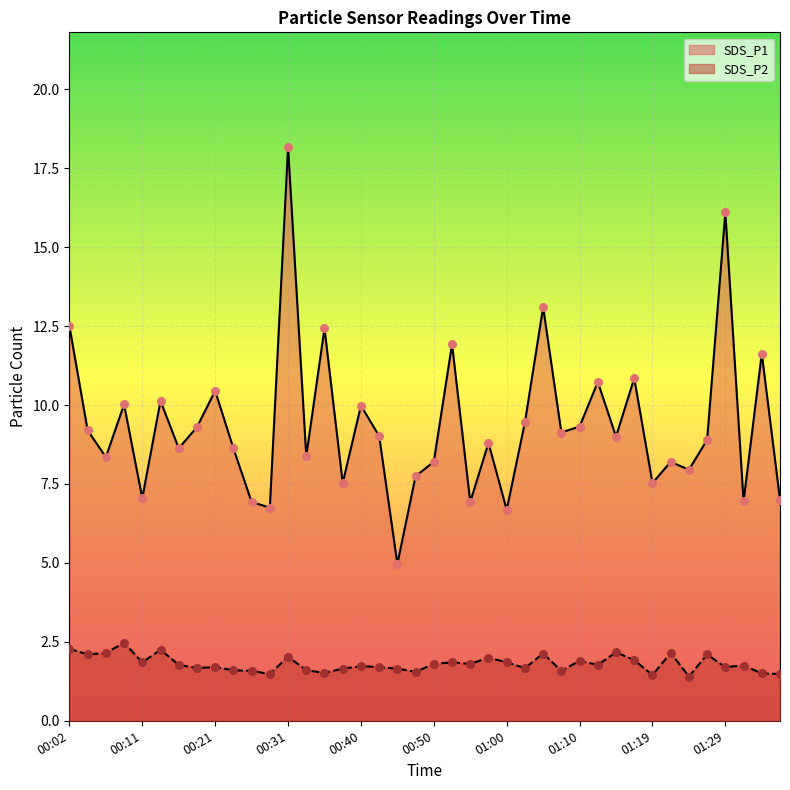

Which series reaches the maximum Y coordinate?

SDS_P1